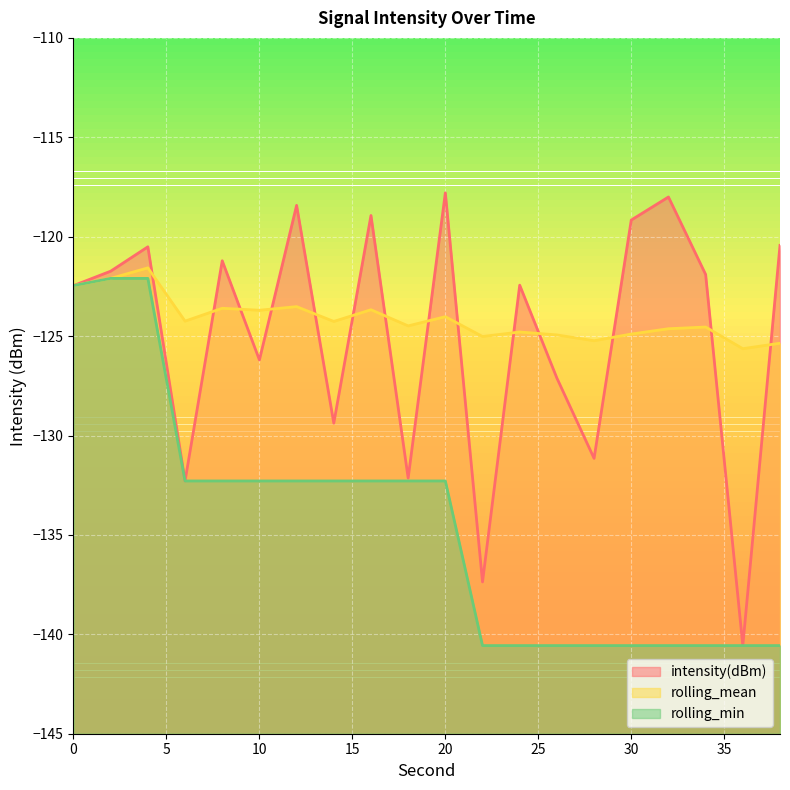

How many interior local valleys does the rolling_mean series have?

7